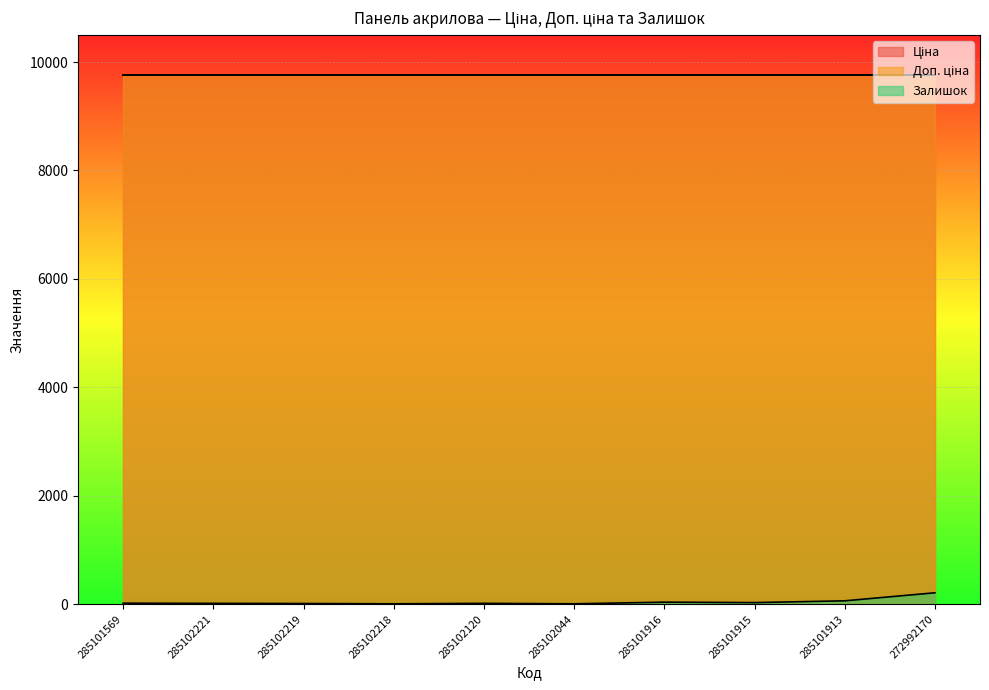

True or false: Доп. ціна and Ціна intersect in this chart.

False